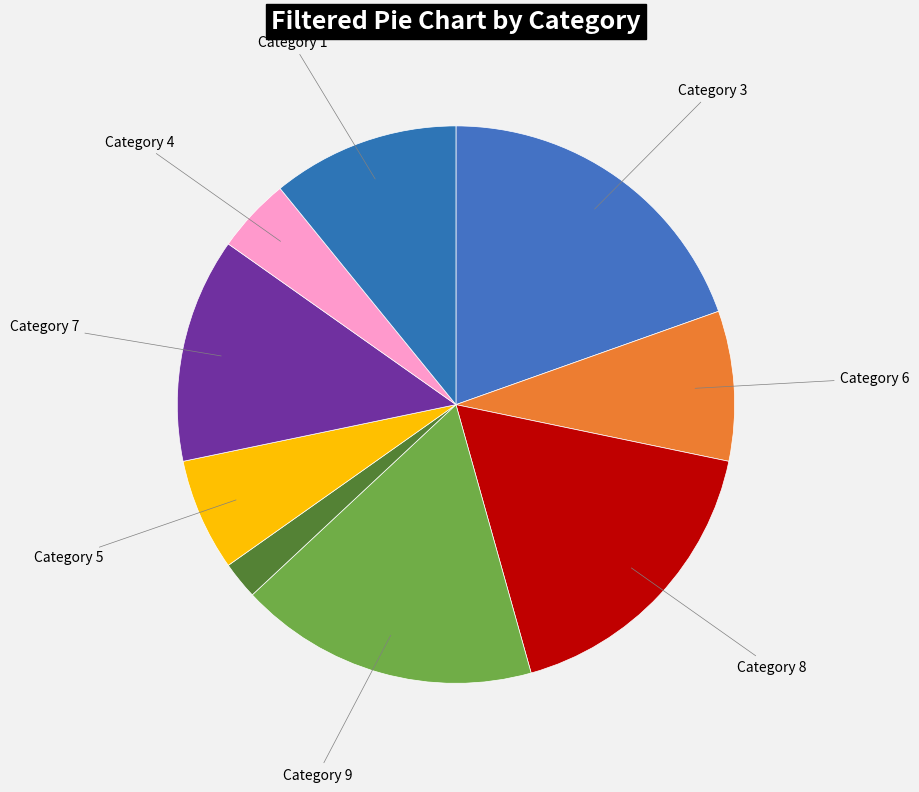

Count the number of slices in the pie.

9